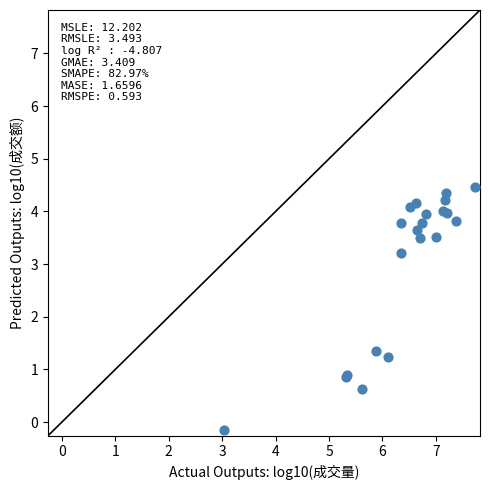

What Y value in the scatter plot is closest to 2?

1.3